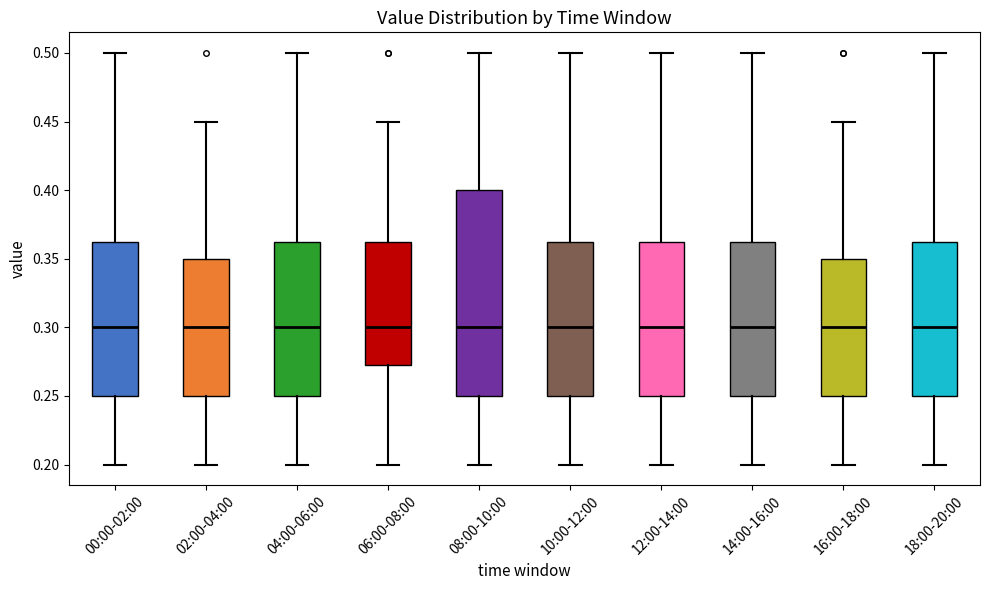

Reading left to right, transcribe this box plot: for each box, give where its median line is, the range the box spans, and where its two whiskers end, as read against the y-axis. The values are not printed on the chart, so give them approximately, as read against the axis.

00:00-02:00: median 0.300, box 0.250 to 0.365, whiskers 0.200 to 0.500
02:00-04:00: median 0.300, box 0.250 to 0.350, whiskers 0.200 to 0.450
04:00-06:00: median 0.300, box 0.250 to 0.365, whiskers 0.200 to 0.500
06:00-08:00: median 0.300, box 0.275 to 0.365, whiskers 0.200 to 0.450
08:00-10:00: median 0.300, box 0.250 to 0.400, whiskers 0.200 to 0.500
10:00-12:00: median 0.300, box 0.250 to 0.365, whiskers 0.200 to 0.500
12:00-14:00: median 0.300, box 0.250 to 0.365, whiskers 0.200 to 0.500
14:00-16:00: median 0.300, box 0.250 to 0.365, whiskers 0.200 to 0.500
16:00-18:00: median 0.300, box 0.250 to 0.350, whiskers 0.200 to 0.450
18:00-20:00: median 0.300, box 0.250 to 0.365, whiskers 0.200 to 0.500